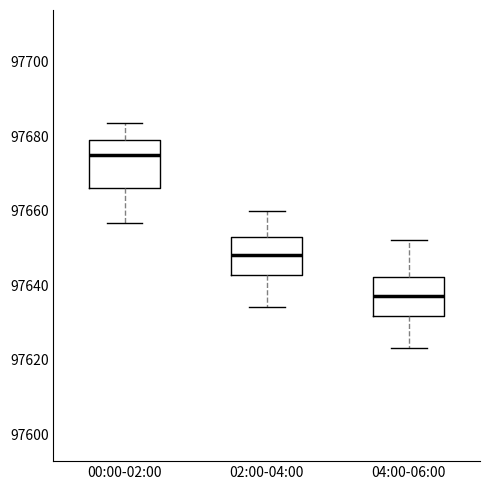

Reading left to right, read every box against the y-axis: the position of its median line, the range the box covers, and the ends of its whiskers. The values are not printed on the chart, so give them approximately, as read against the axis.

00:00-02:00: median 97676, box 97666 to 97678, whiskers 97656 to 97684
02:00-04:00: median 97648, box 97642 to 97654, whiskers 97634 to 97660
04:00-06:00: median 97638, box 97632 to 97642, whiskers 97624 to 97652